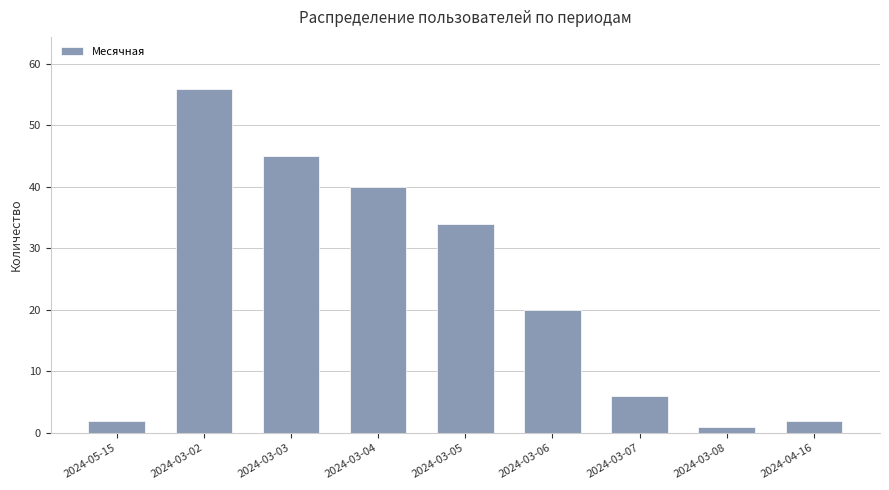

What is the average value?

23